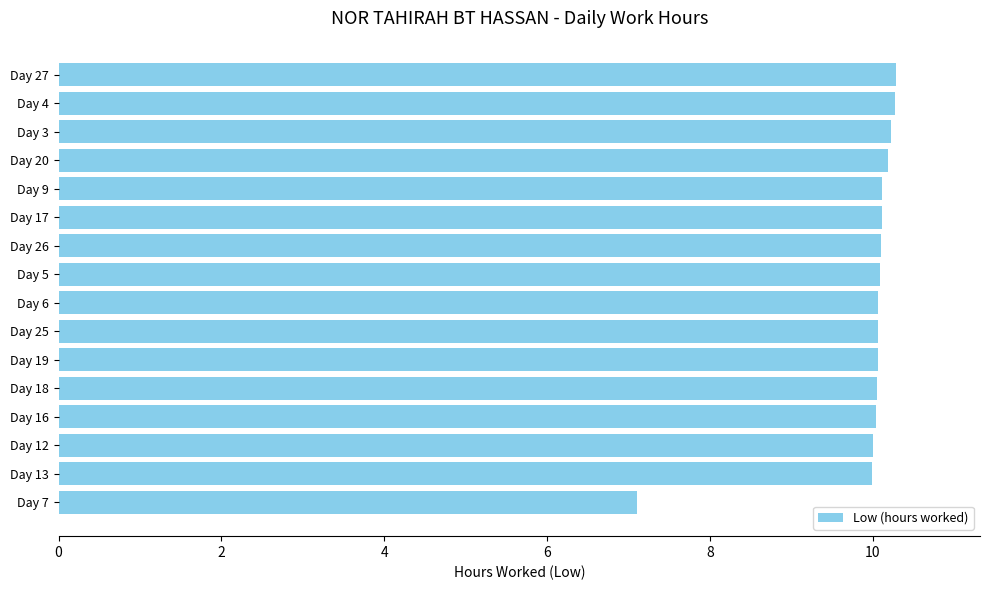

What is the ratio of the value at Day 16 to the value at Day 6?

1.0